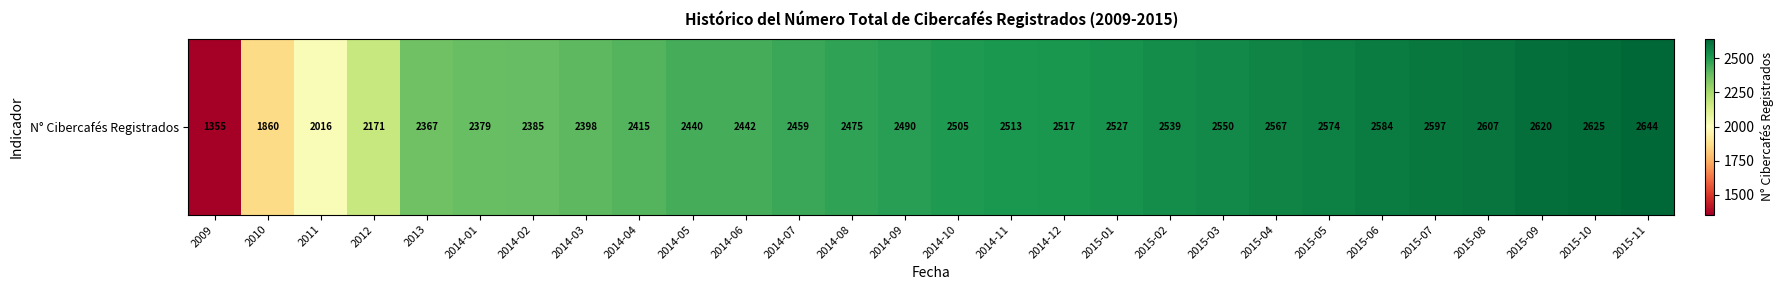

Count the number of values greater than 2505.

13